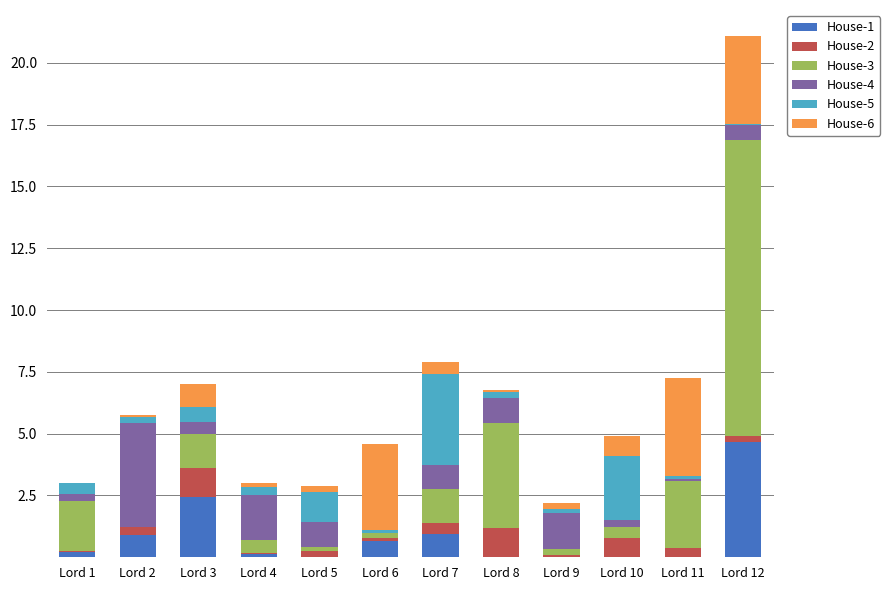

At which category is the sum across all series the highest?

Lord 12